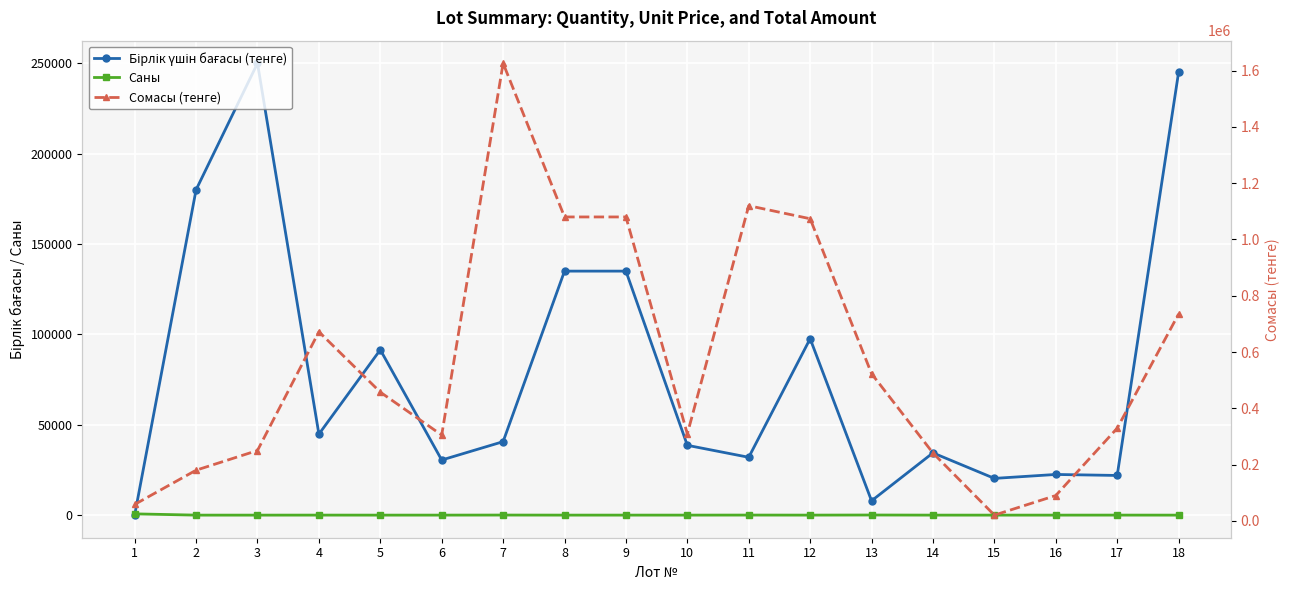

Which series has the largest total across all categories?

Сомасы (тенге)